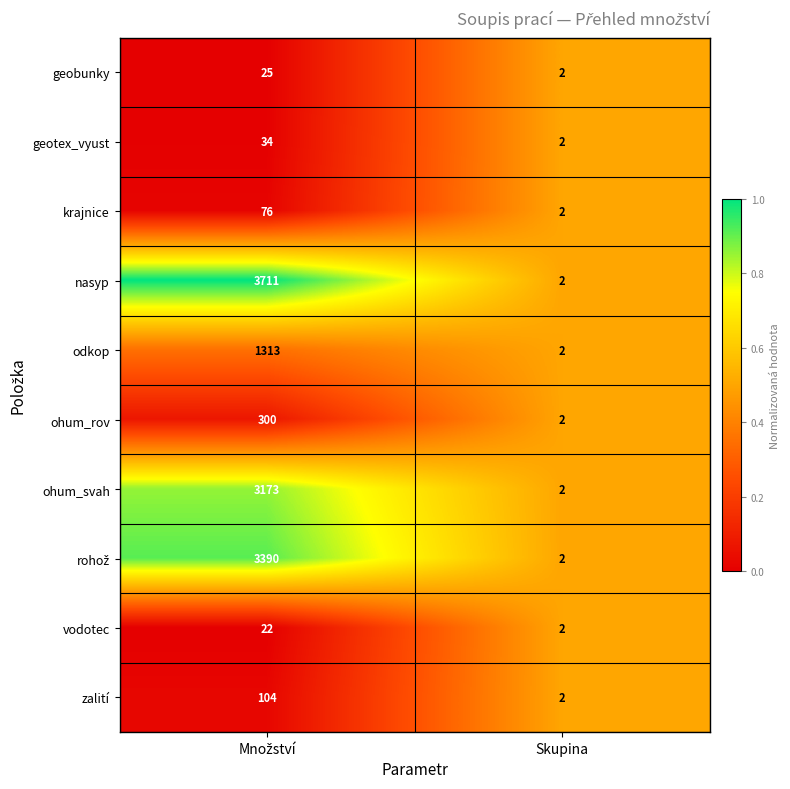

True or false: ohum_svah has a value of 2 at Skupina.

True